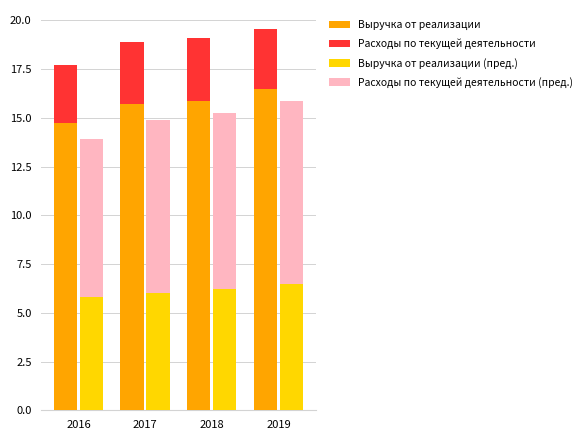

Which series changed the most between 2017 and 2019?

Выручка от реализации (пред.)